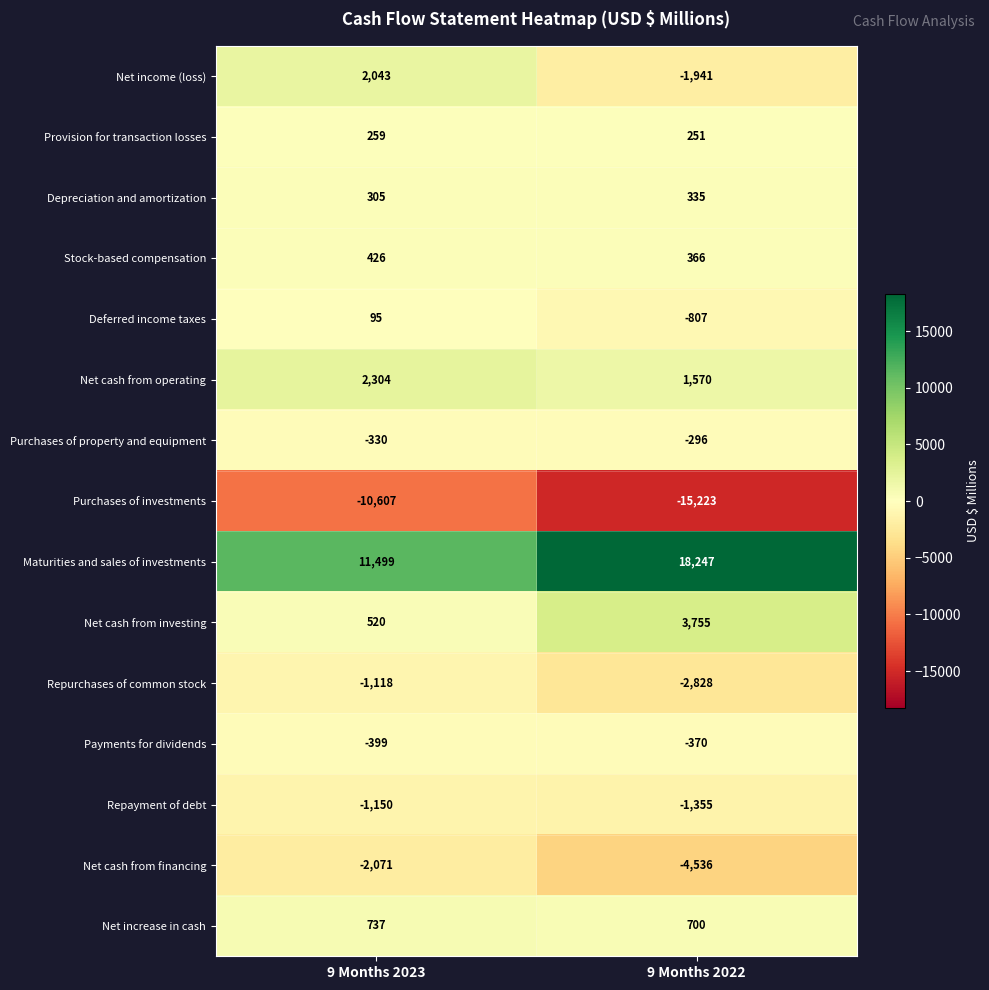

List the series in order of their peak value, highest first.

Maturities and sales of investments, Net cash from investing, Net cash from operating, Net income (loss), Net increase in cash, Stock-based compensation, Depreciation and amortization, Provision for transaction losses, Deferred income taxes, Purchases of property and equipment, Payments for dividends, Repurchases of common stock, Repayment of debt, Net cash from financing, Purchases of investments